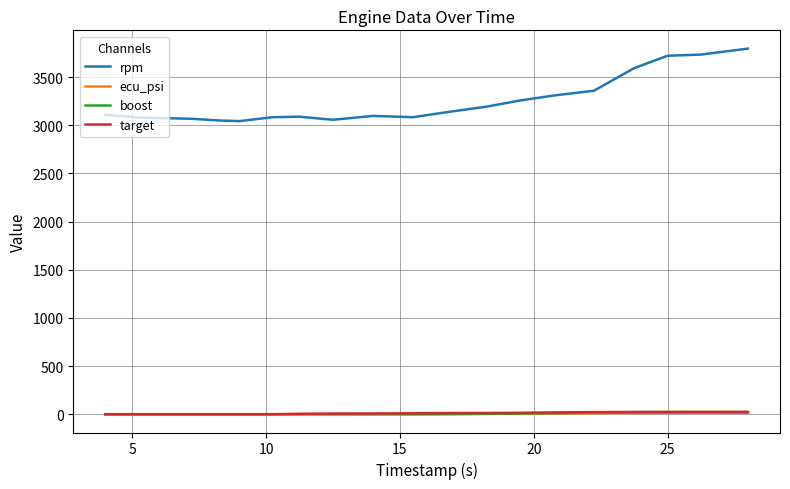

Which series has the largest total across all categories?

rpm